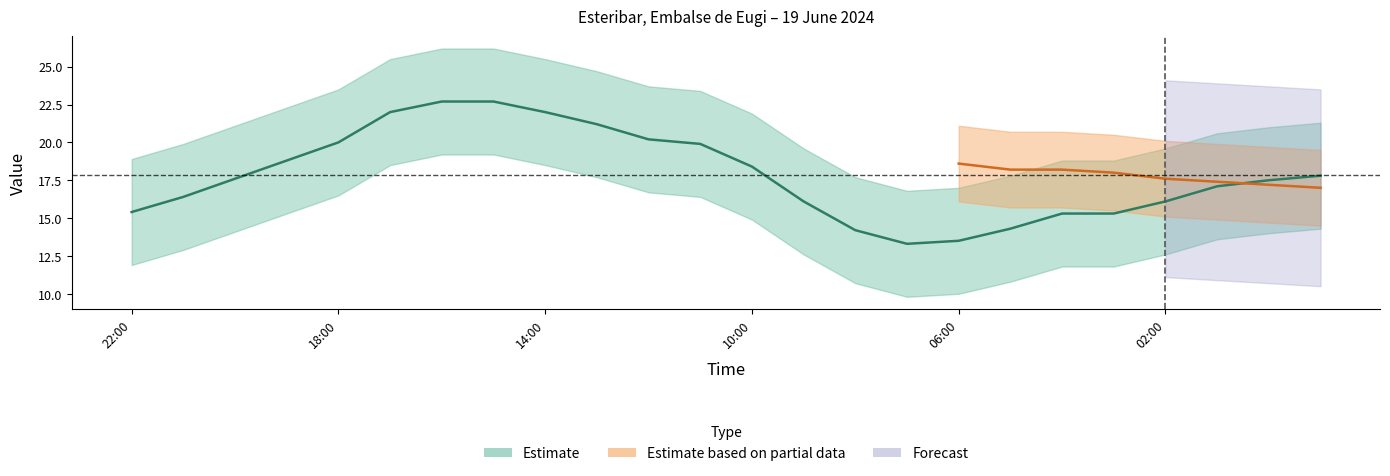

Is it true that the value at 03:00 is 27.4?

False